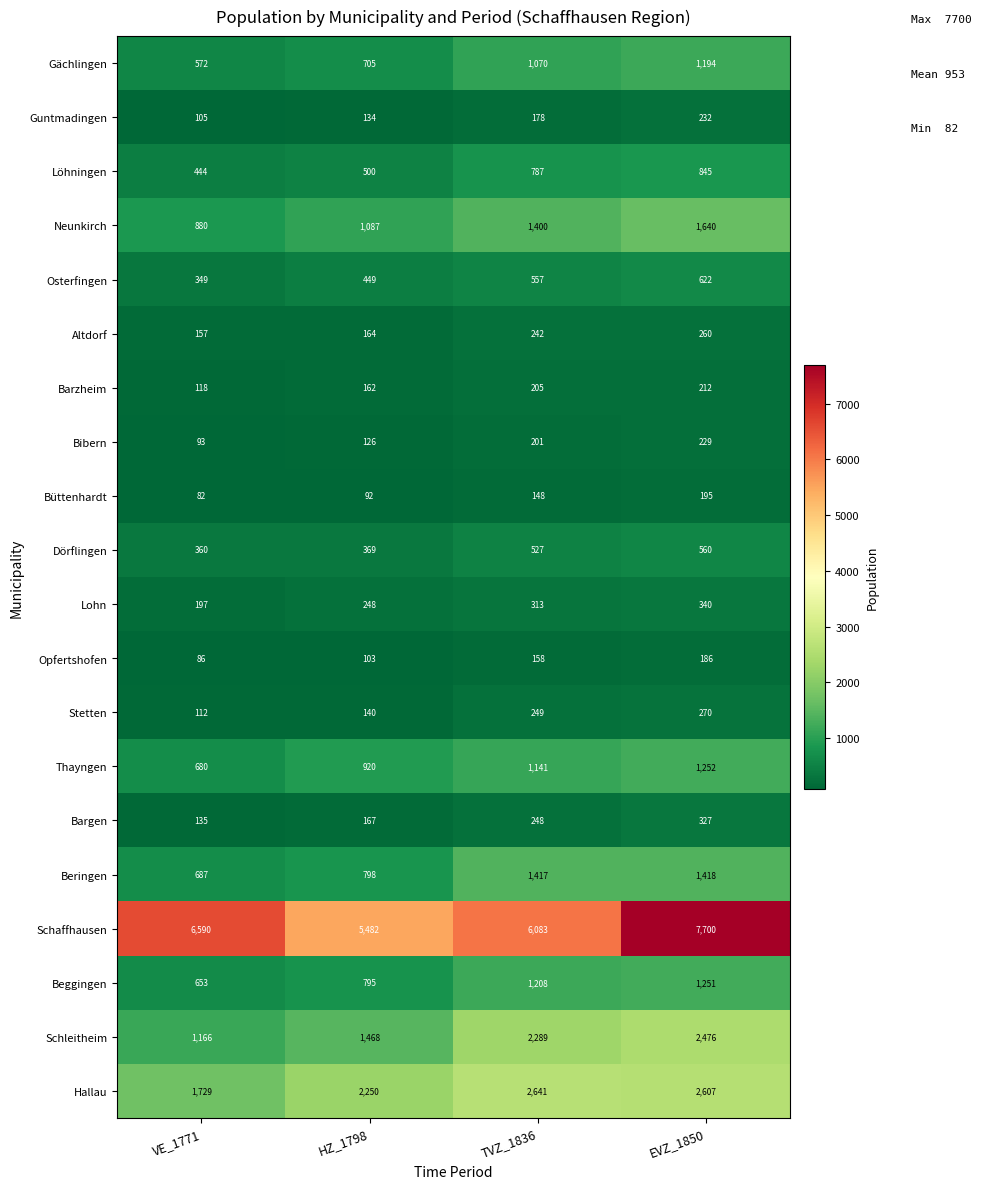

What is the sum of the Thayngen values at HZ_1798 and EVZ_1850?

2172